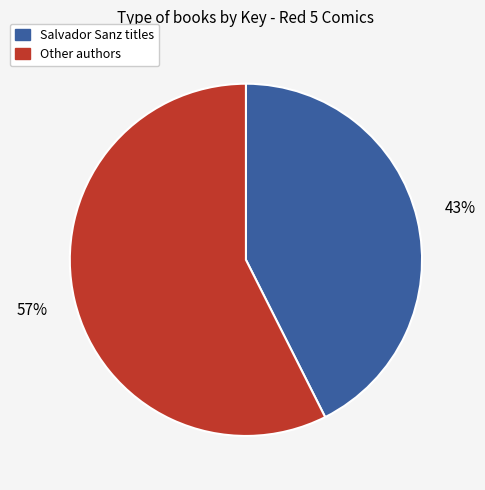

Does any single category account for the majority?

Yes